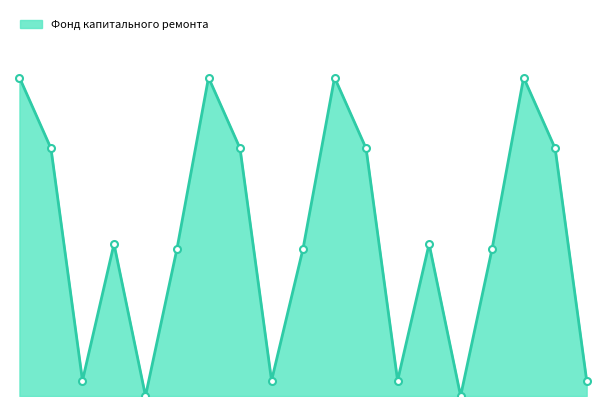

What is the average value?

202.6